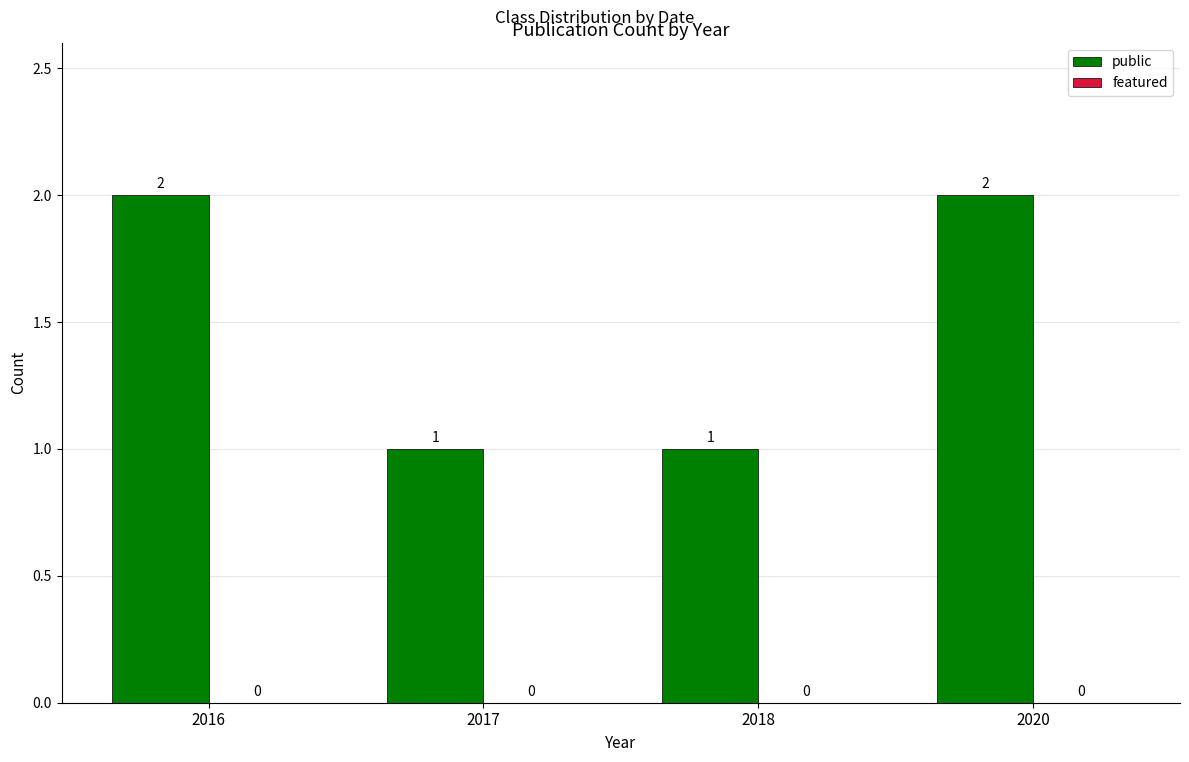

Between 2020 and 2017, which is larger?

2020